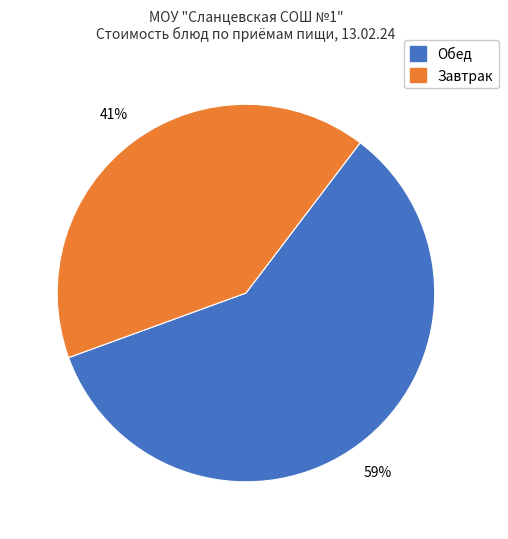

Is there any slice that represents more than half of the pie?

Yes